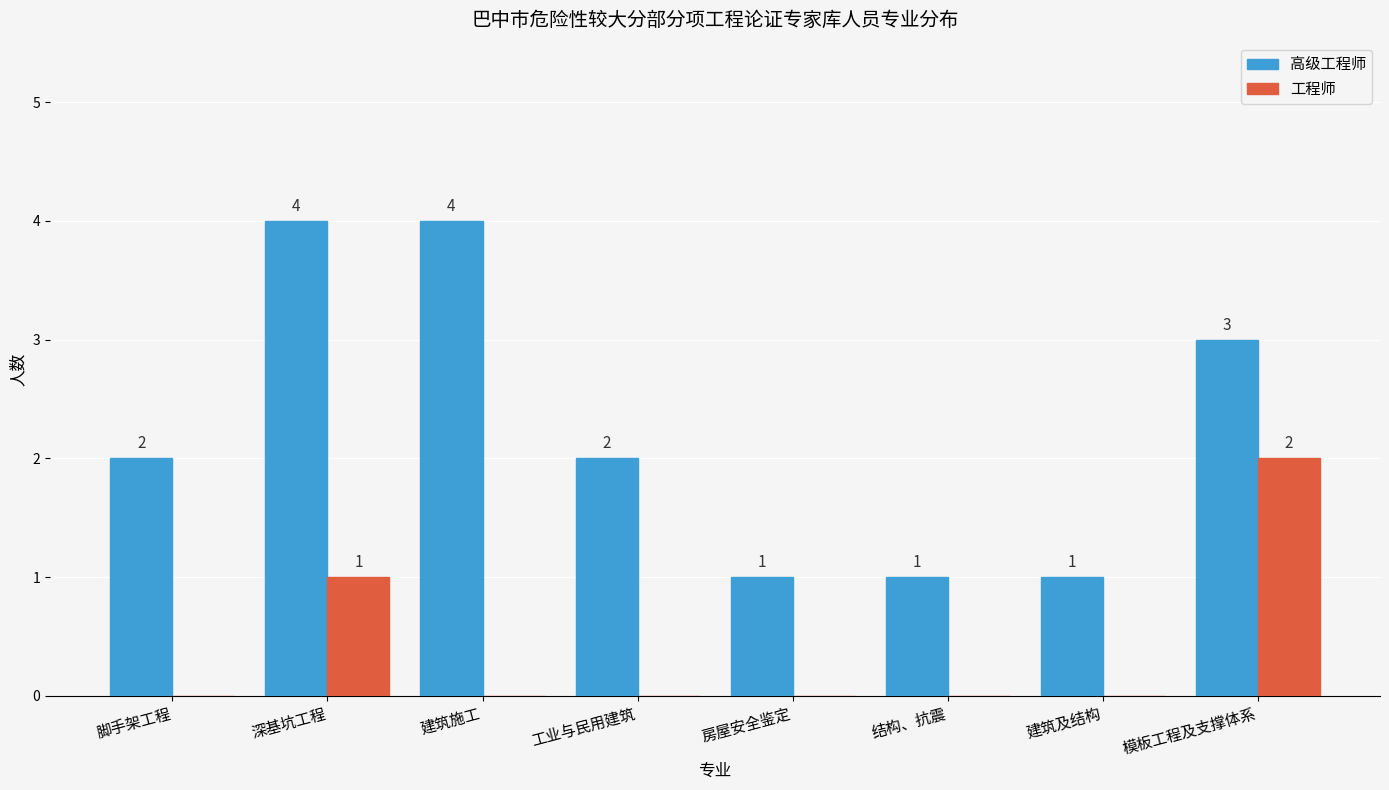

What is the sum of all 工程师 values?

3